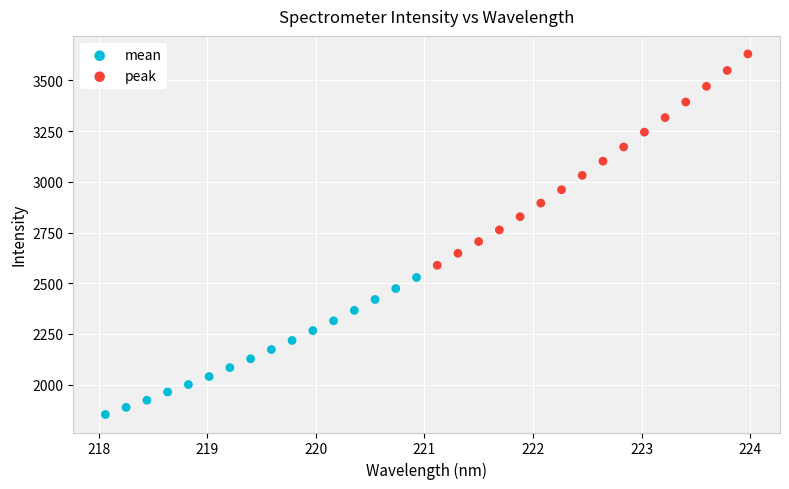

Which series reaches the maximum Y coordinate?

peak